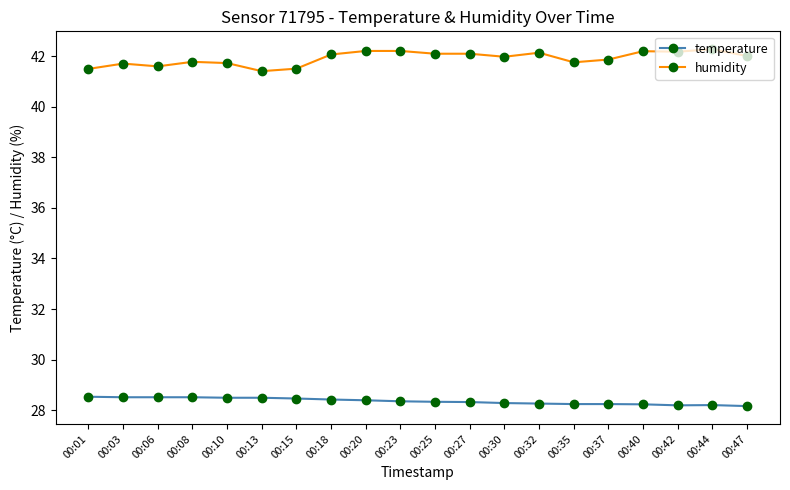

What is the value of the temperature point at the 17th from the left?

28.2